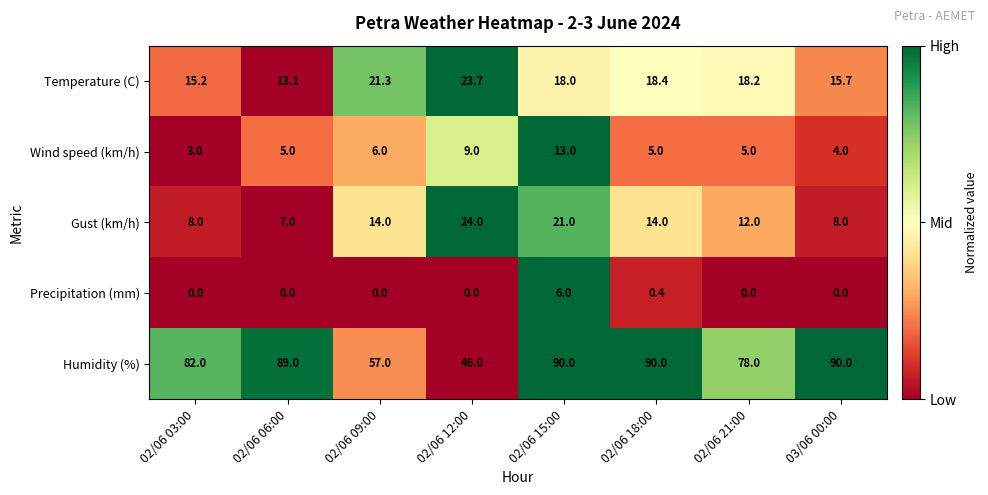

Which category has the highest value in the Temperature (C) series?

02/06 12:00